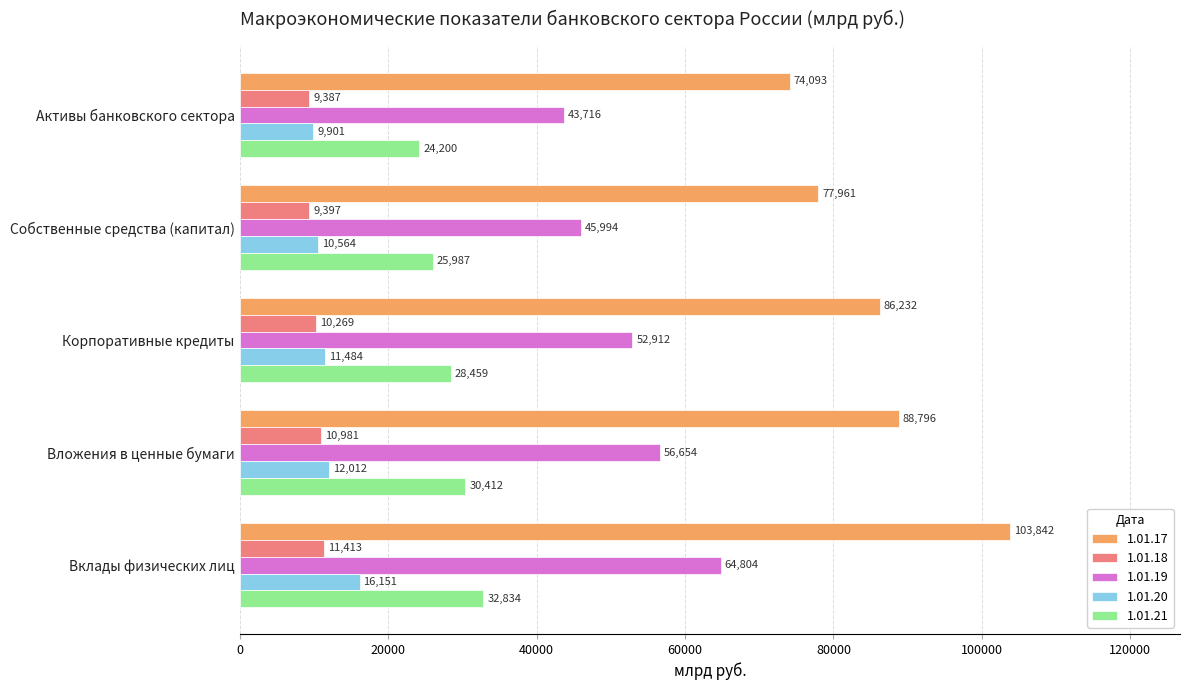

What is the total value across all series at Корпоративные кредиты?

189357.3